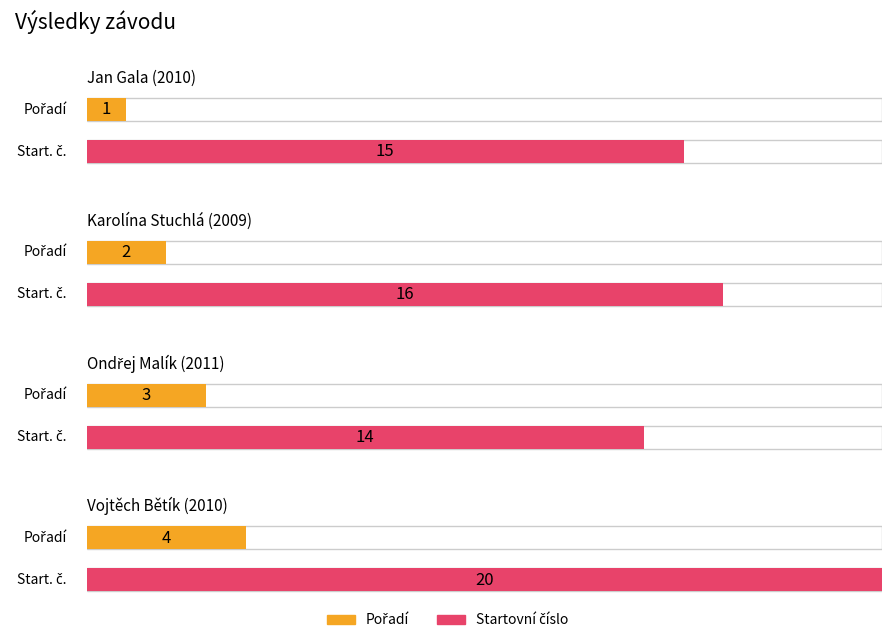

Are the bars horizontal?

Yes